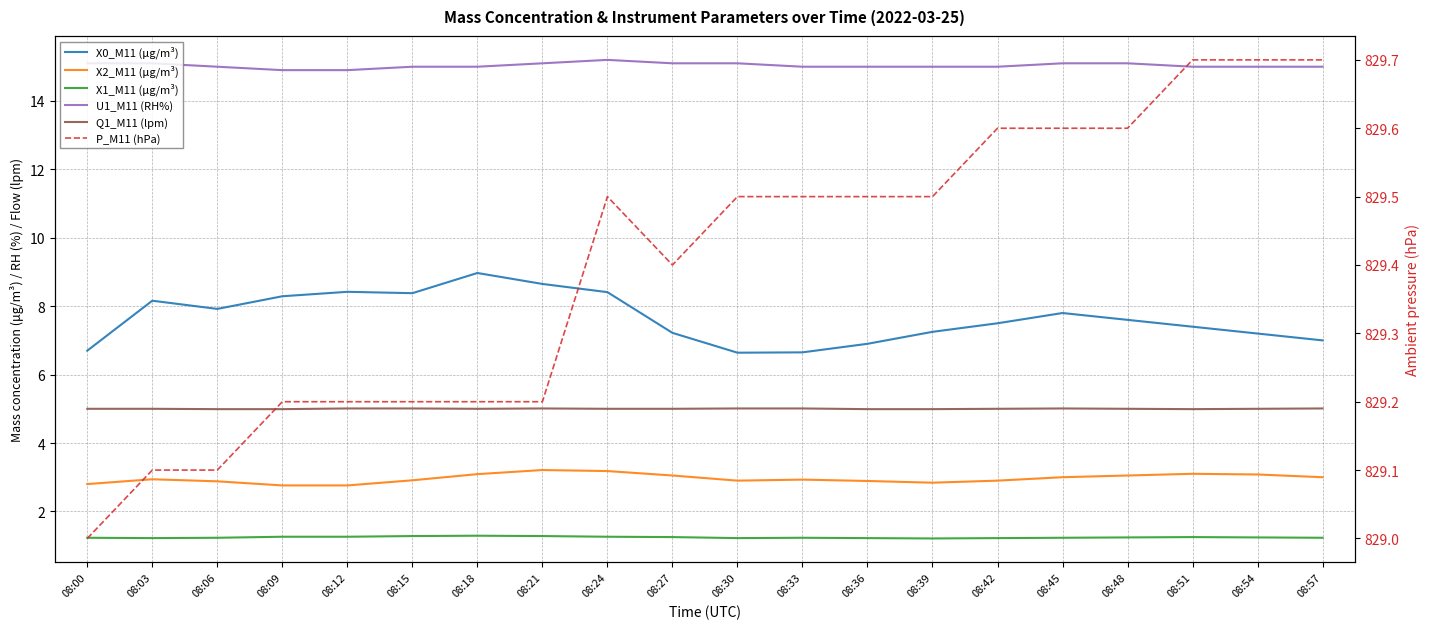

What is the difference between the maximum and minimum values in the P_M11 (hPa) series?

0.7